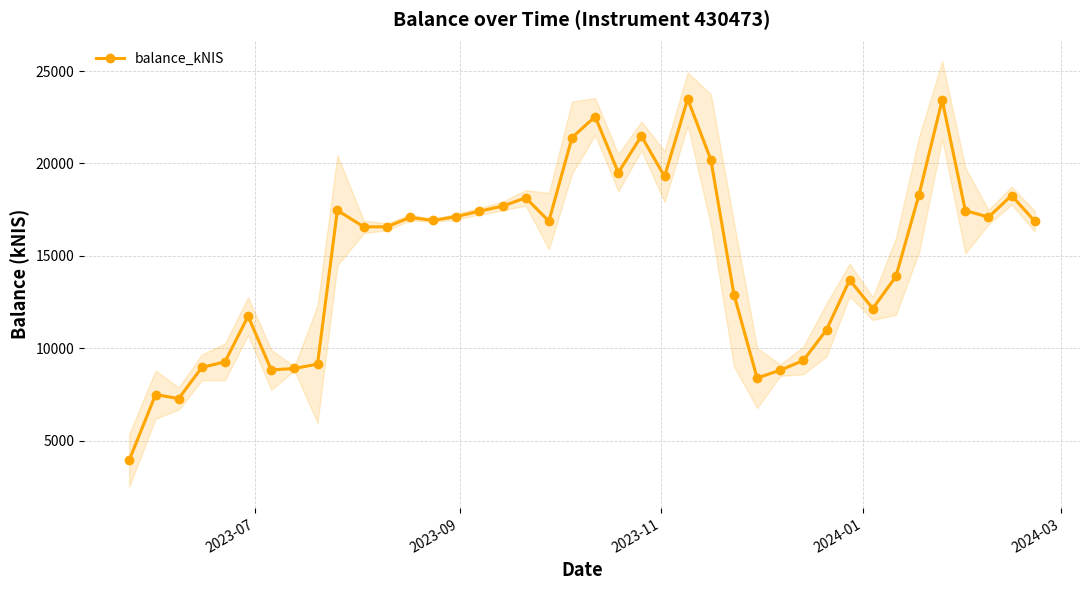

Reading right to left, what are all the values shown in this chart?

16877.2	18265.2	17098.2	17453.3	23432.2	18313.7	13885.4	12152.9	13694.9	10998.8	9343.8	8815.7	8394.2	12910.6	20207.7	23489.5	19295.9	21484.8	19502.9	22538.5	21399.2	16878.1	18143.2	17695.0	17416.3	17129.6	16919.3	17080.2	16574.9	16571.6	17464.6	9143.8	8909.6	8830.3	11737.6	9268.9	8966.1	7282.6	7495.4	3934.5